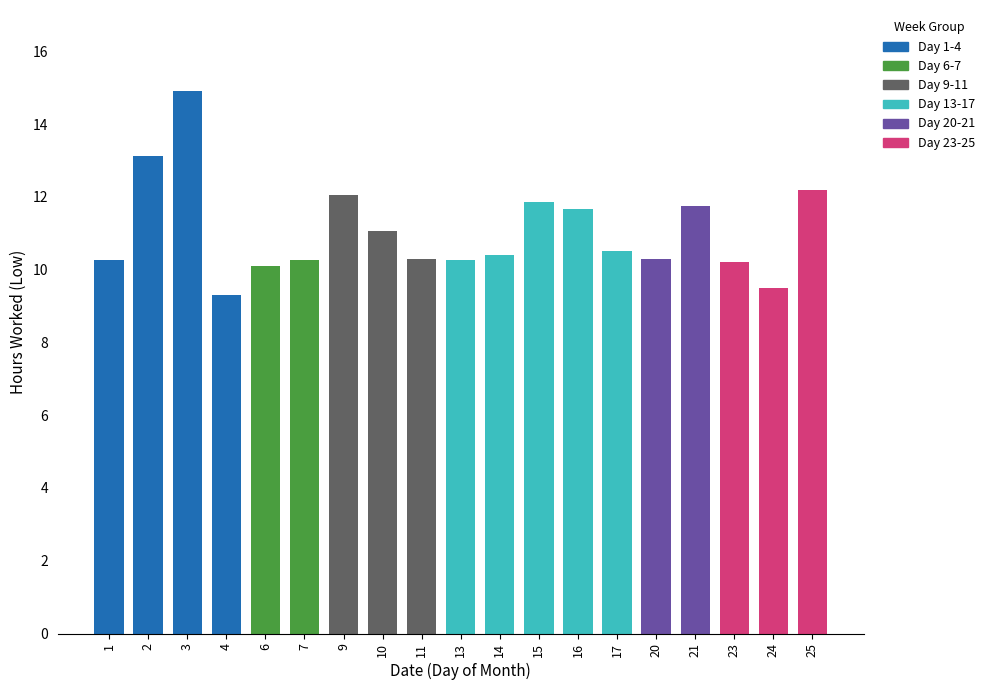

The chart shows a value of 17.9 at 11. True or false?

False